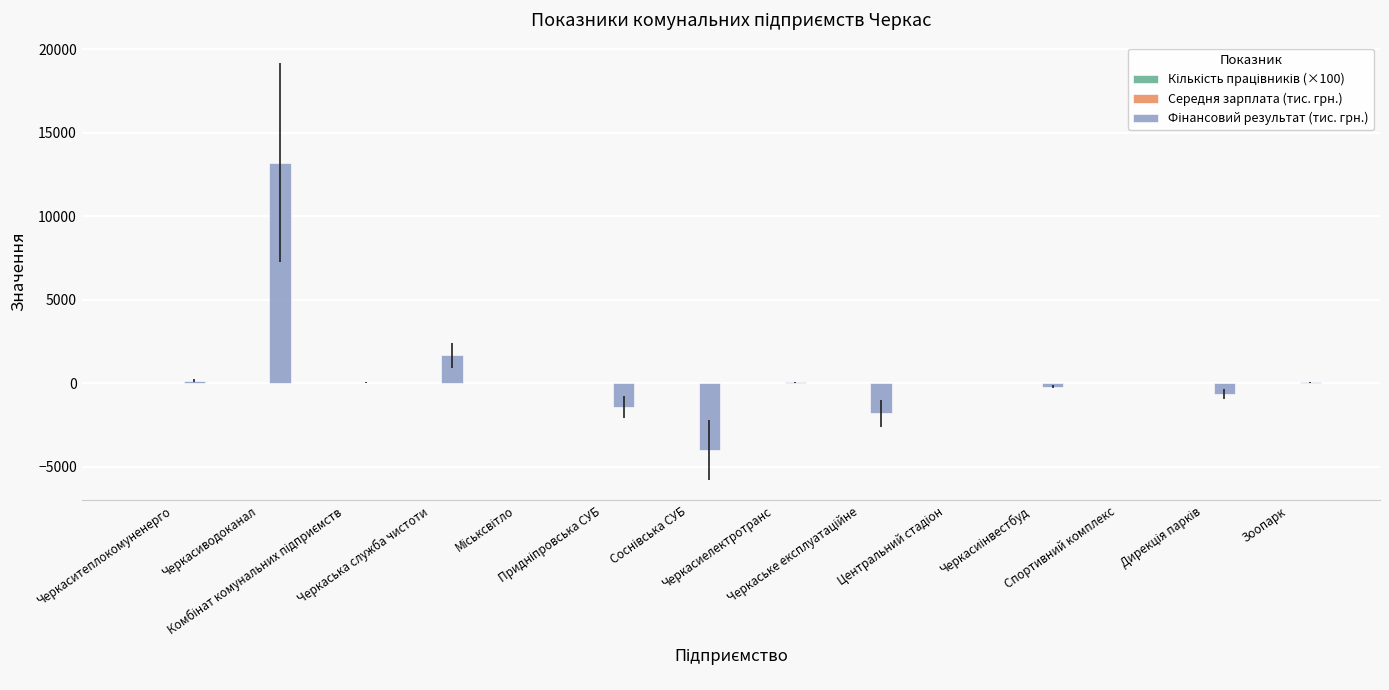

Which label corresponds to the smallest value in the chart?

Соснівська СУБ